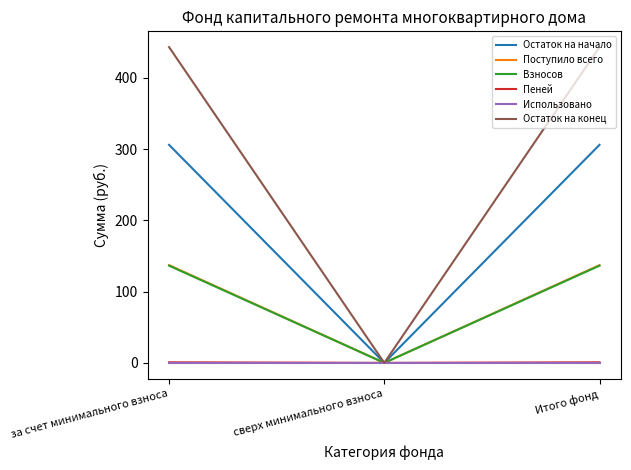

Is the value of Остаток на конец at за счет минимального взноса greater than the value of Поступило всего at за счет минимального взноса?

Yes